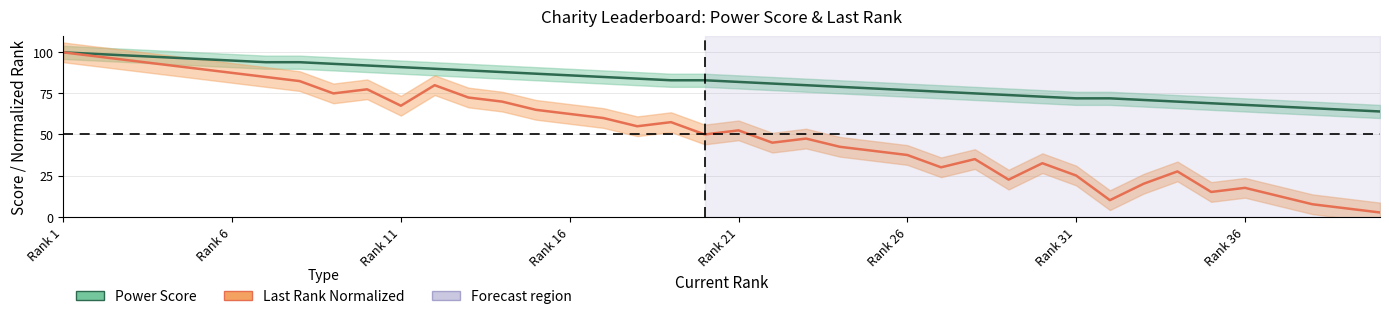

What is the average value of the Power Score series?

82.1